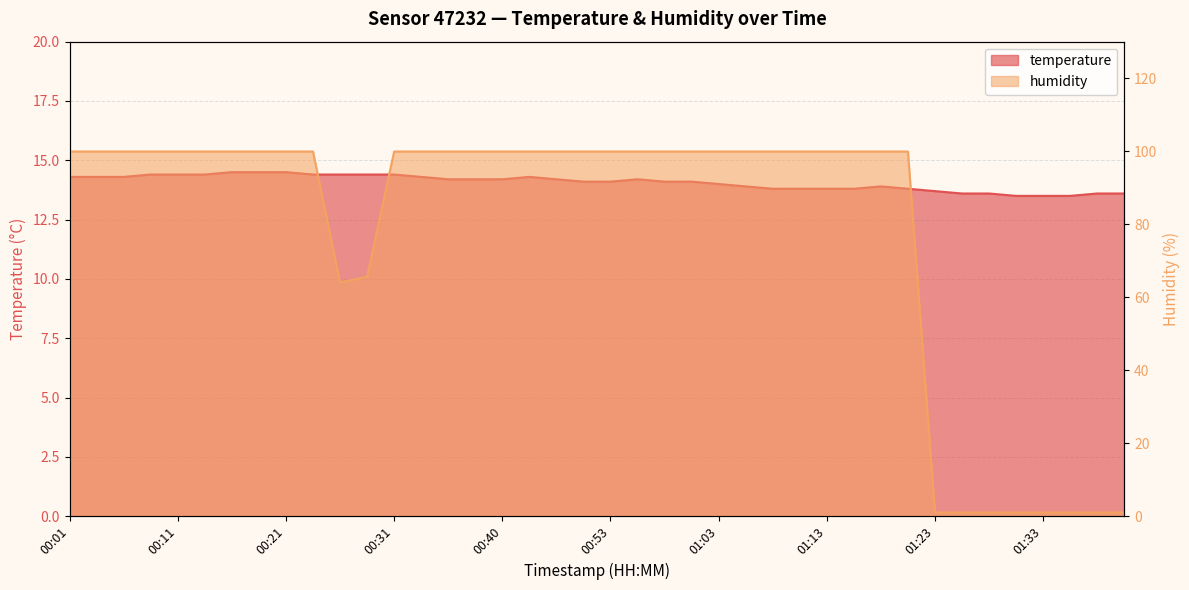

What position from the right is 01:40?

1